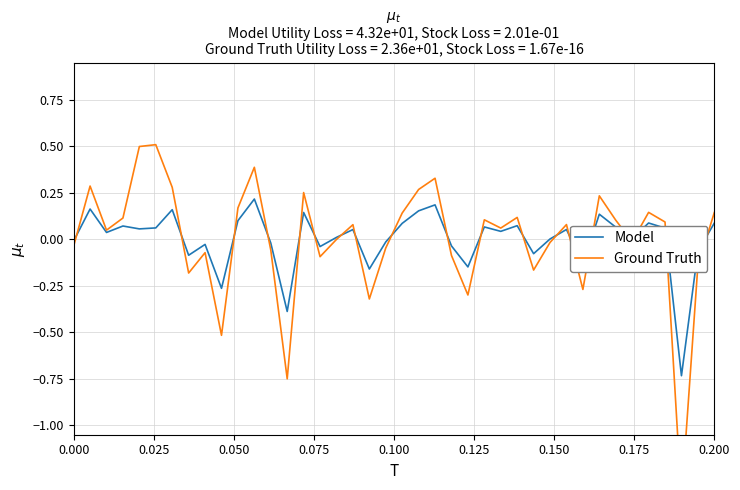

What is the difference between the second highest and second lowest values in the Ground Truth series?

1.2